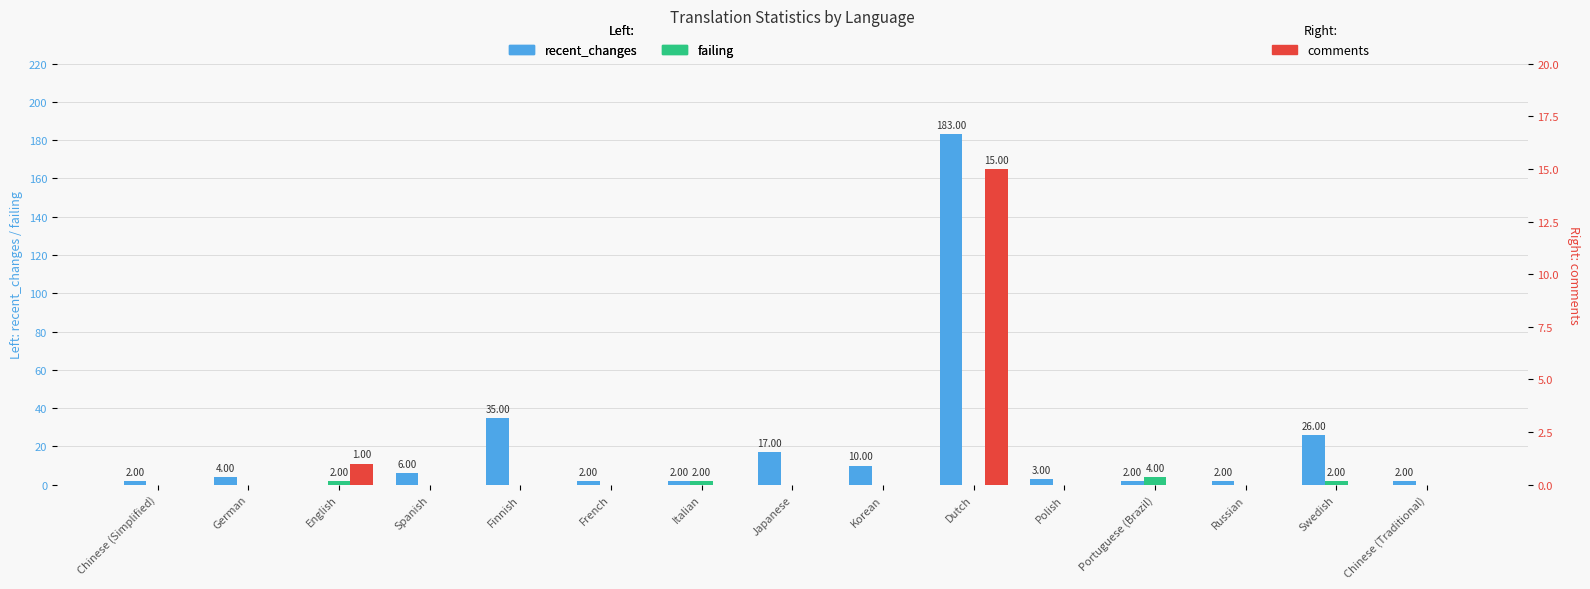

At which category is the sum across all series the highest?

Dutch